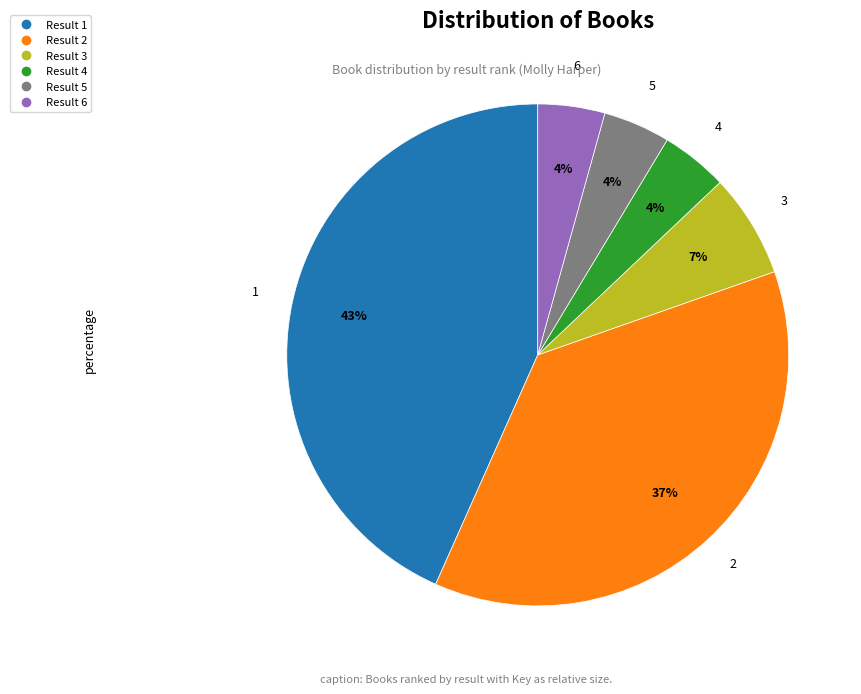

Does any single category account for the majority?

No